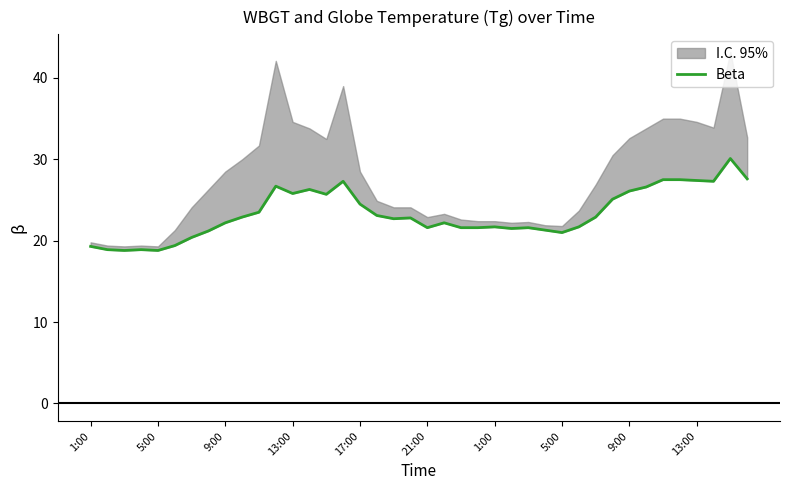

Is it true that the value at 10 is 23.5?

True